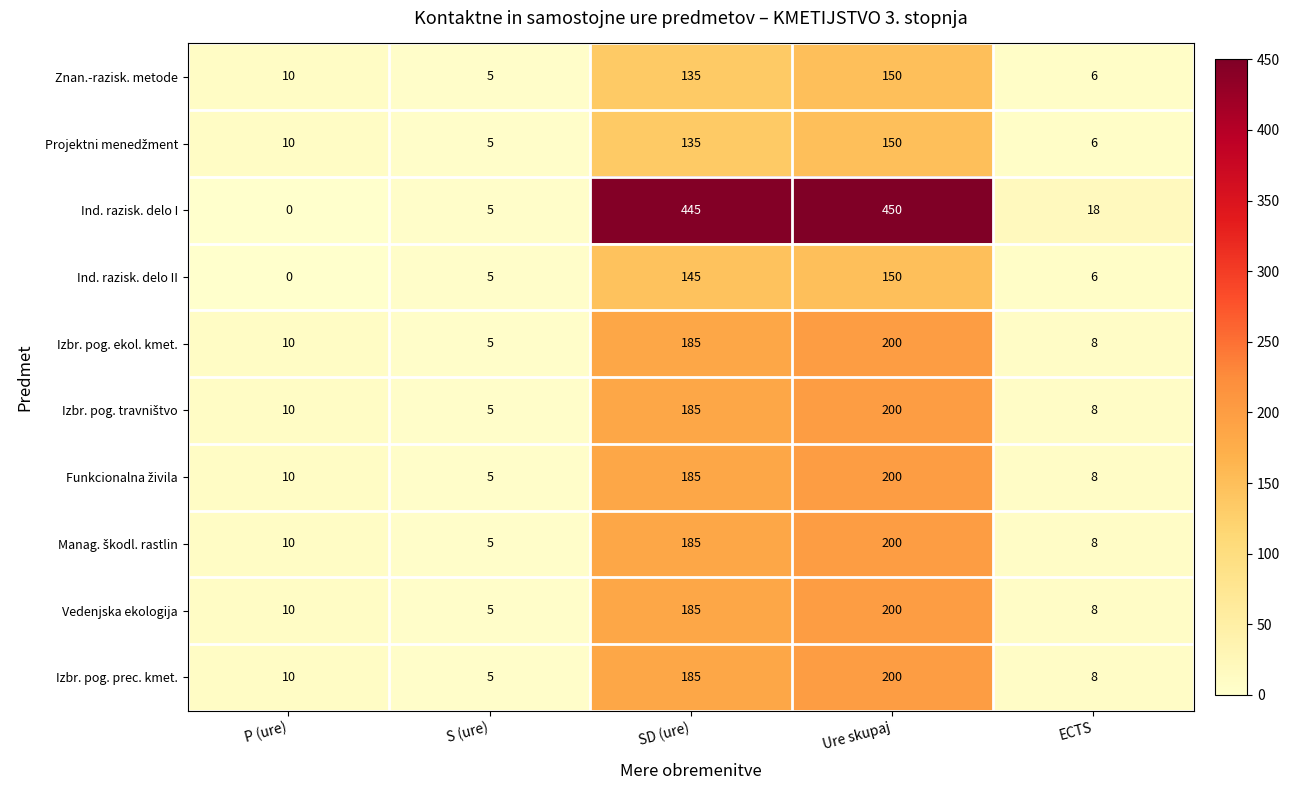

At which category is the sum across all series the highest?

Ure skupaj